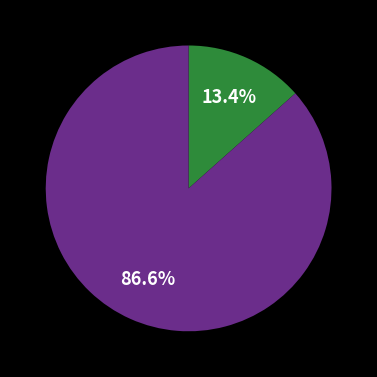

How many segments does this pie chart have?

2